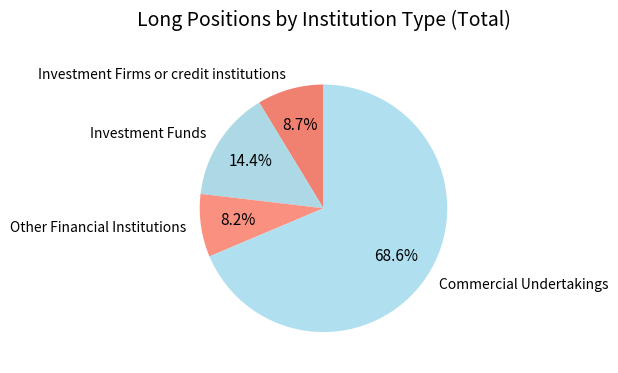

How much of the chart is everything except Other Financial Institutions?

91.8%